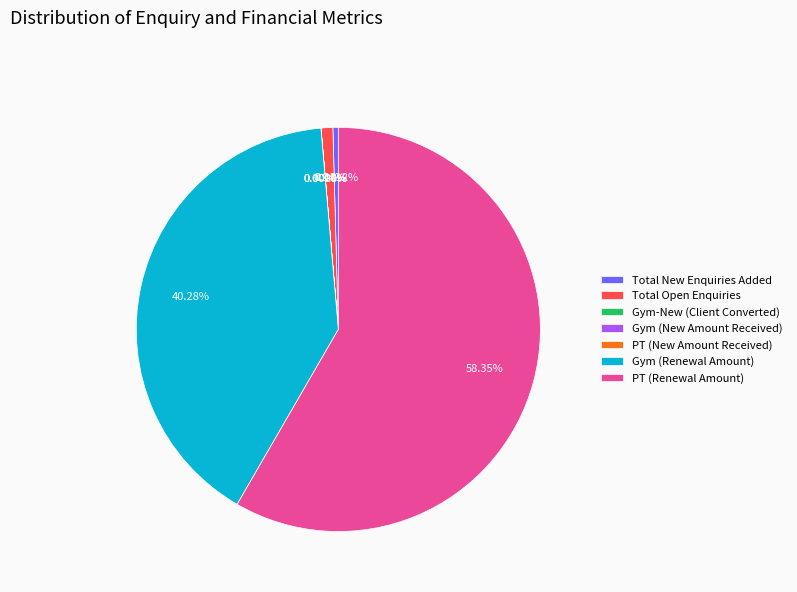

To the nearest percent, what percentage of the pie is Total Open Enquiries?

1%